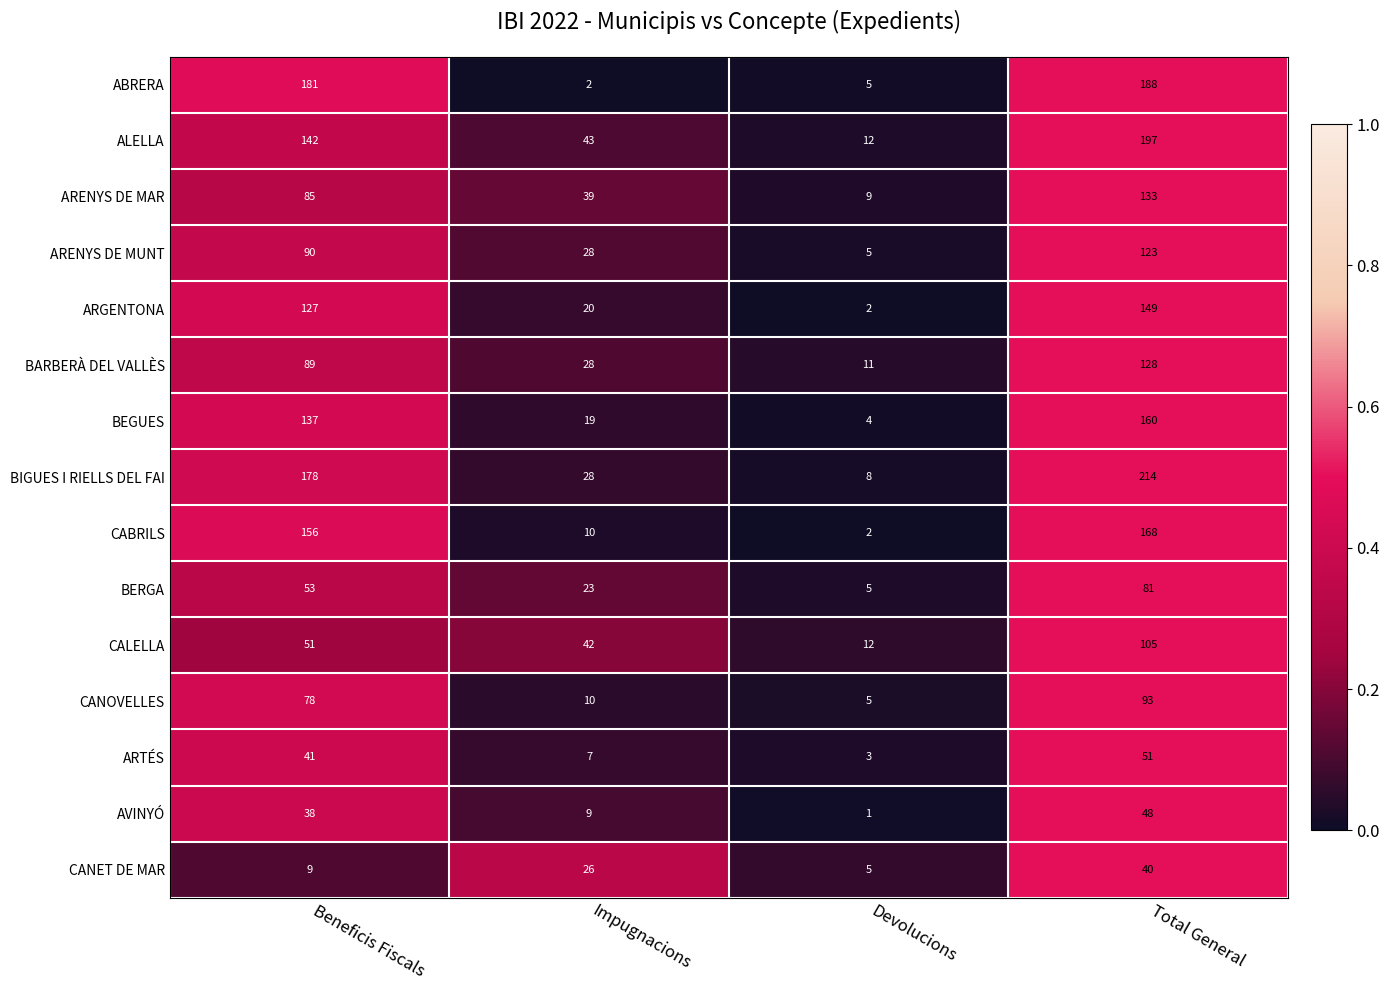

Where is ABRERA nearest to the value 95?

Beneficis Fiscals